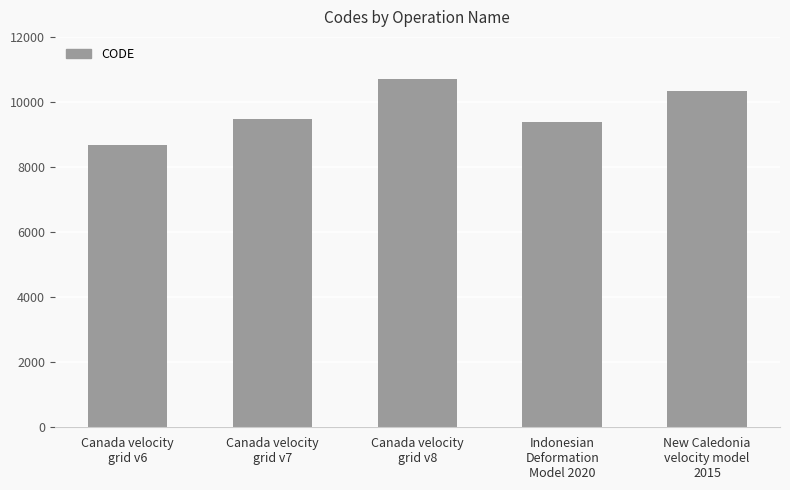

Are the bars grouped side by side (vs. stacked)?

No